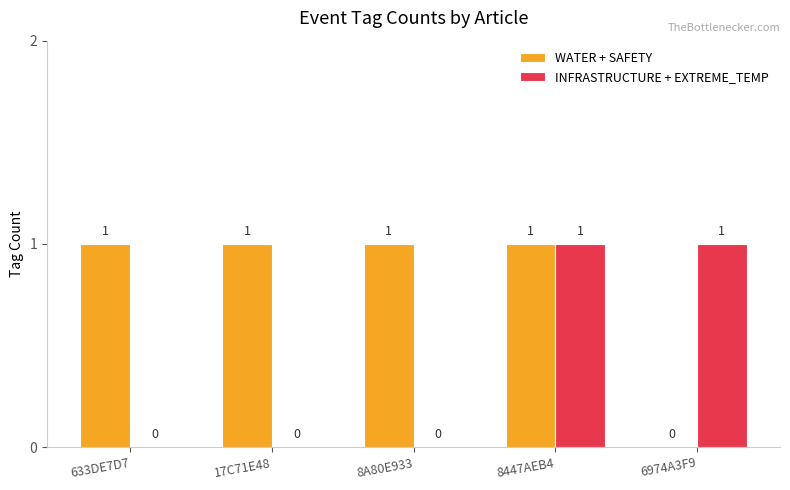

Is it true that INFRASTRUCTURE + EXTREME_TEMP equals 0 at 633DE7D7?

True